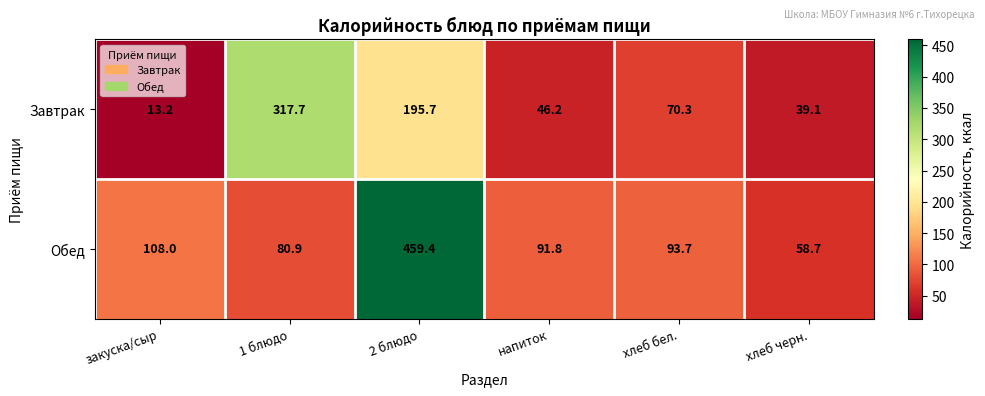

What is the lowest value of the Завтрак series?

13.2